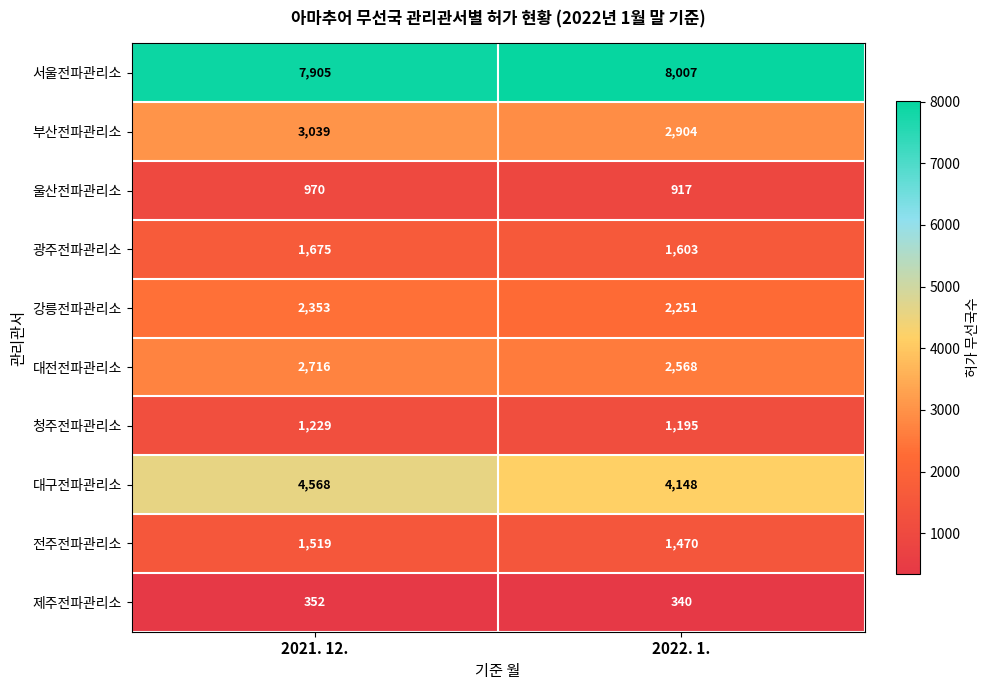

What is the highest value of the 전주전파관리소 series?

1519